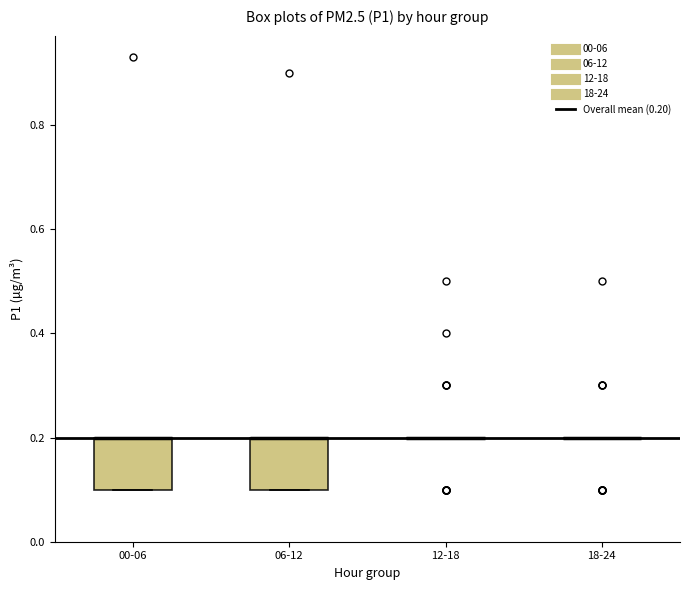

Reading left to right, read every box against the y-axis: the position of its median line, the range the box covers, and the ends of its whiskers. The values are not printed on the chart, so give them approximately, as read against the axis.

00-06: median 0.2 (drawn on the box's upper edge), box 0.1 to 0.2, whiskers 0.1 to 0.2
06-12: median 0.2 (drawn on the box's upper edge), box 0.1 to 0.2, whiskers 0.1 to 0.2
12-18: box collapsed to a line at 0.2, whiskers 0.2 to 0.2
18-24: box collapsed to a line at 0.2, whiskers 0.2 to 0.2